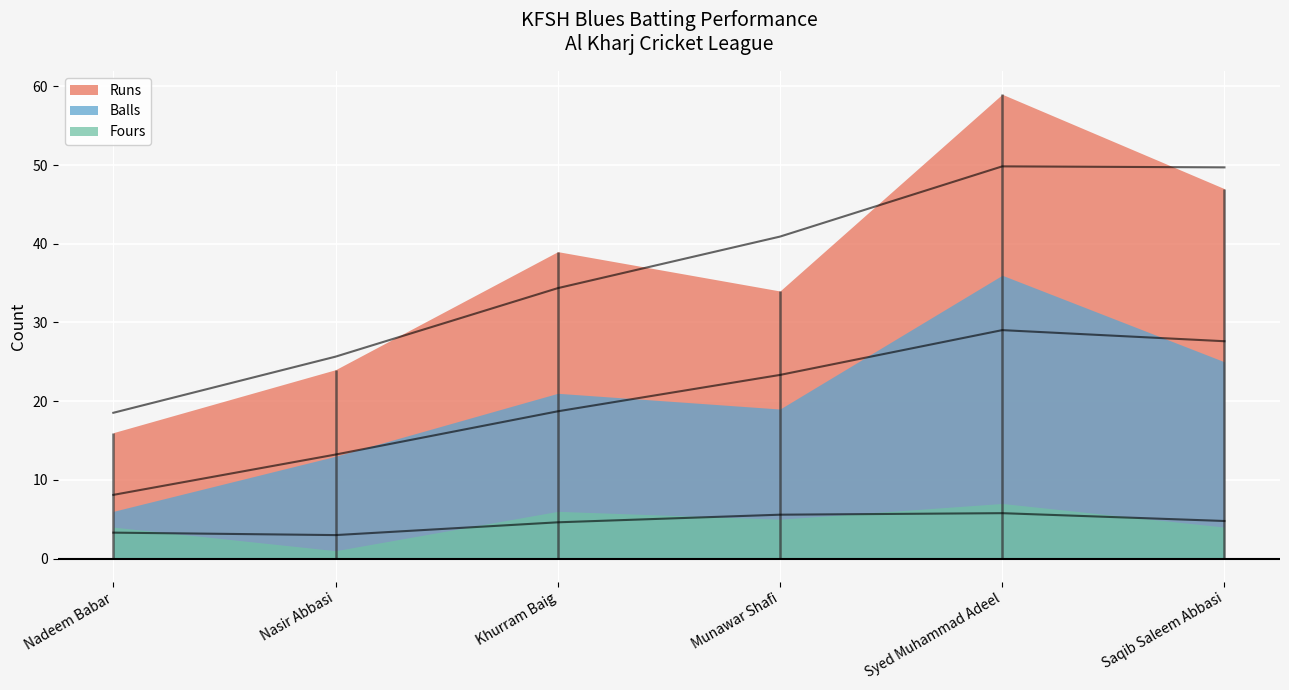

Which series changed the most between Khurram Baig and Munawar Shafi?

Runs